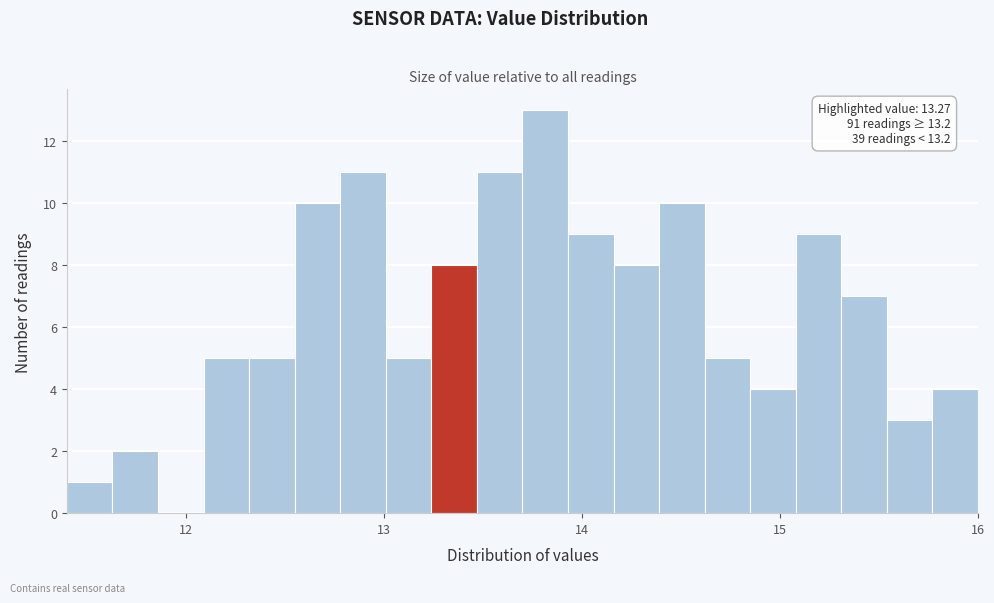

Read against the x-axis, roughly where is the centre of the tallest bar?

13.8